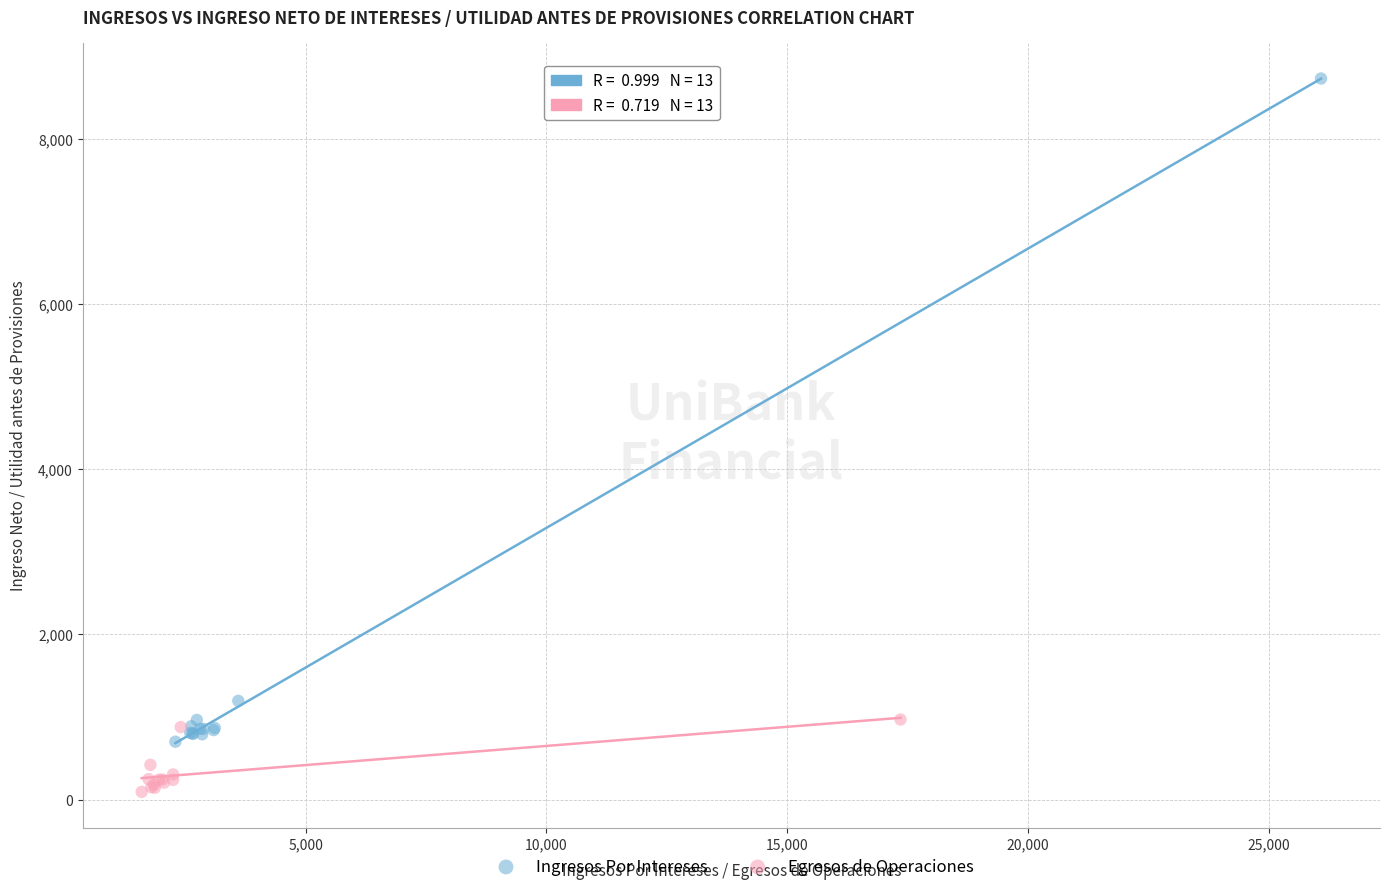

What are all the series names shown in the legend?

Ingresos Por Intereses, Egresos de Operaciones